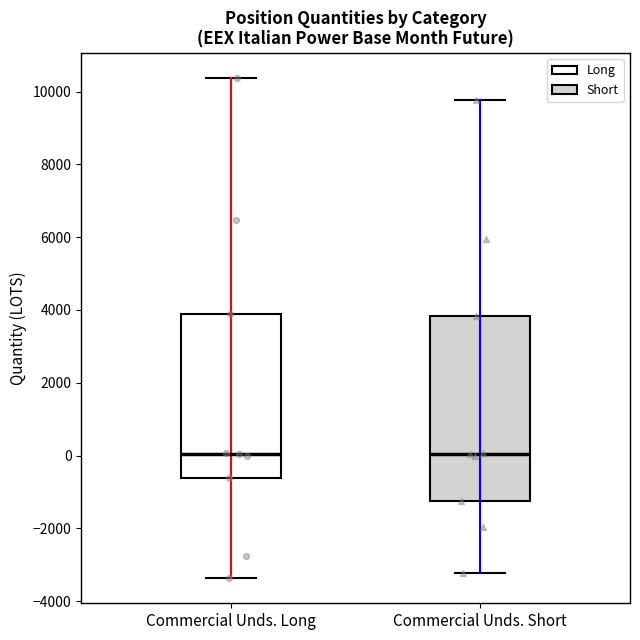

Where does the median line of the box for Commercial Unds. Short sit on the y-axis? The values are not printed on the chart, so give them approximately, as read against the axis.

0